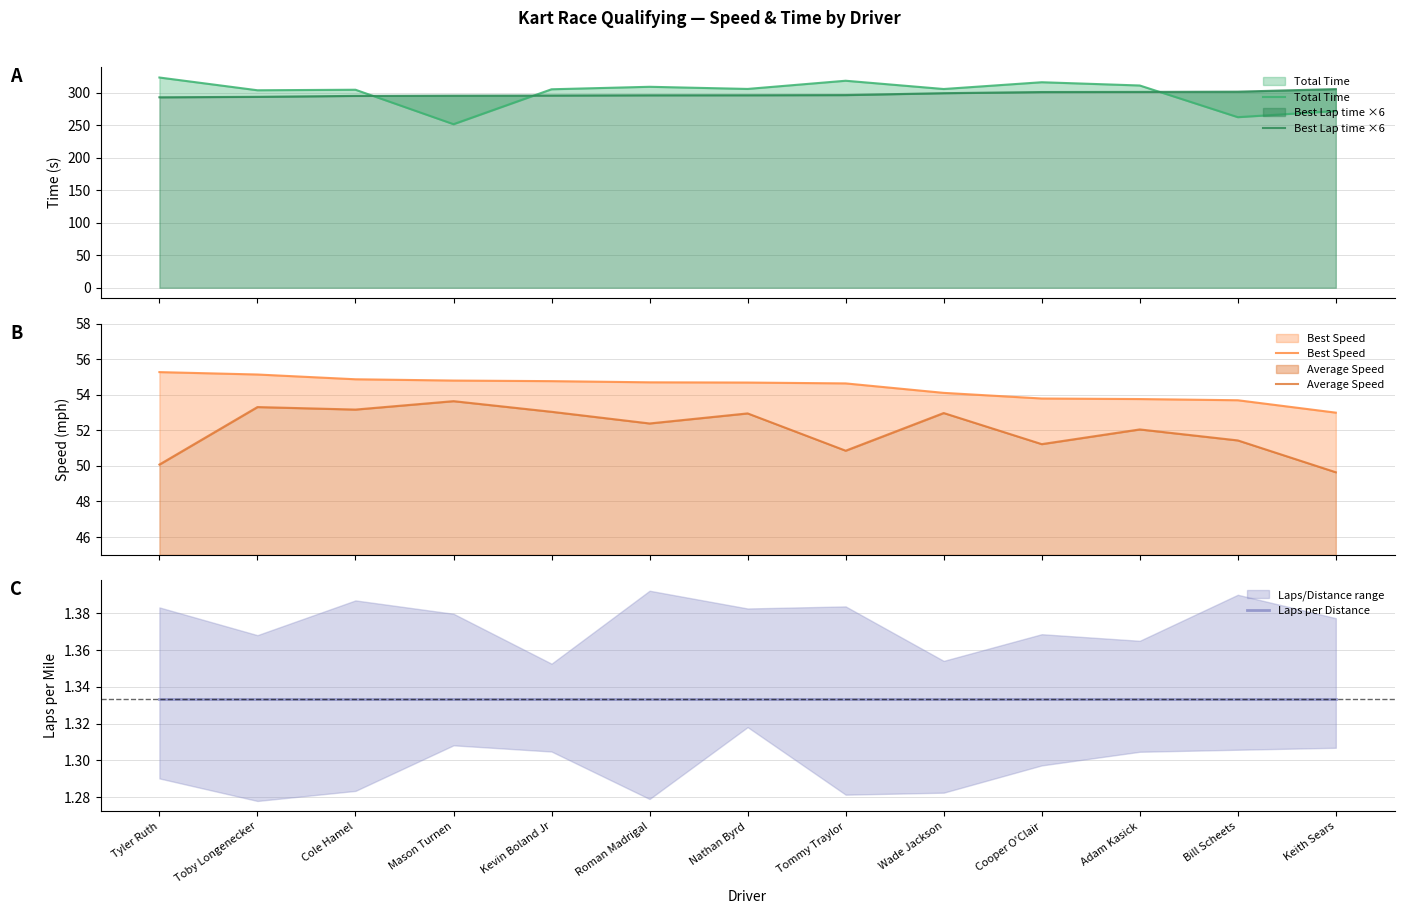

What position from the right is Mason Turnen?

10